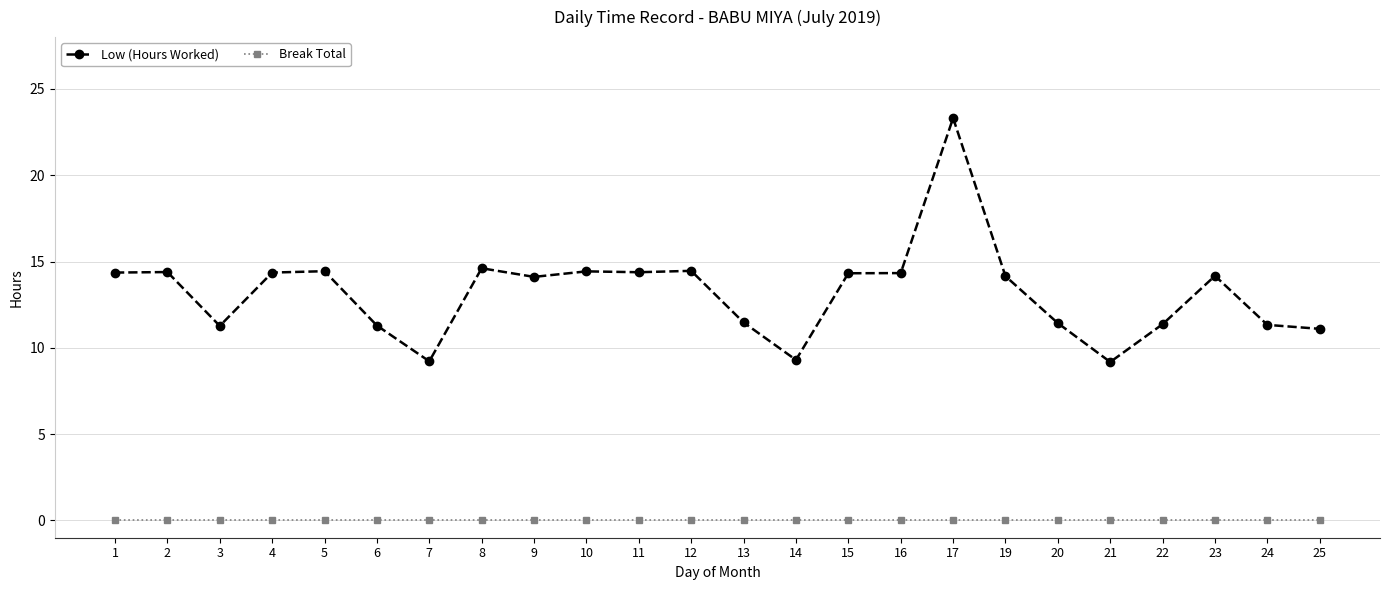

Which category has the highest value in the Low (Hours Worked) series?

17